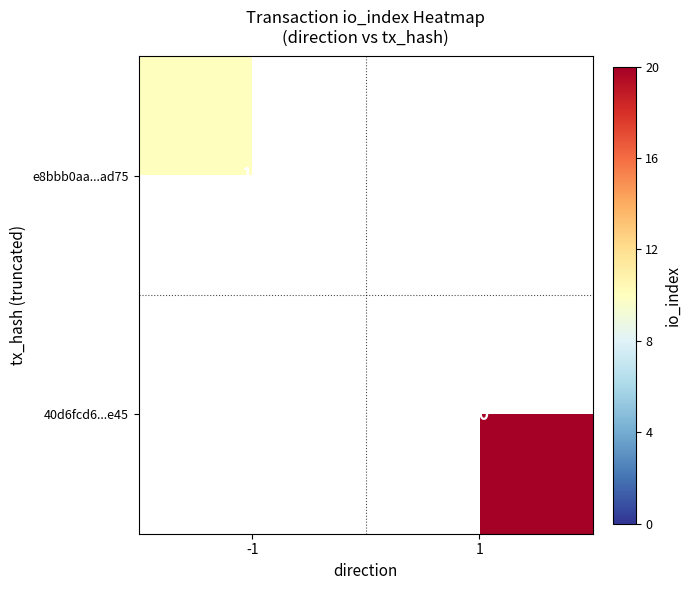

Count the number of categories in the chart.

2